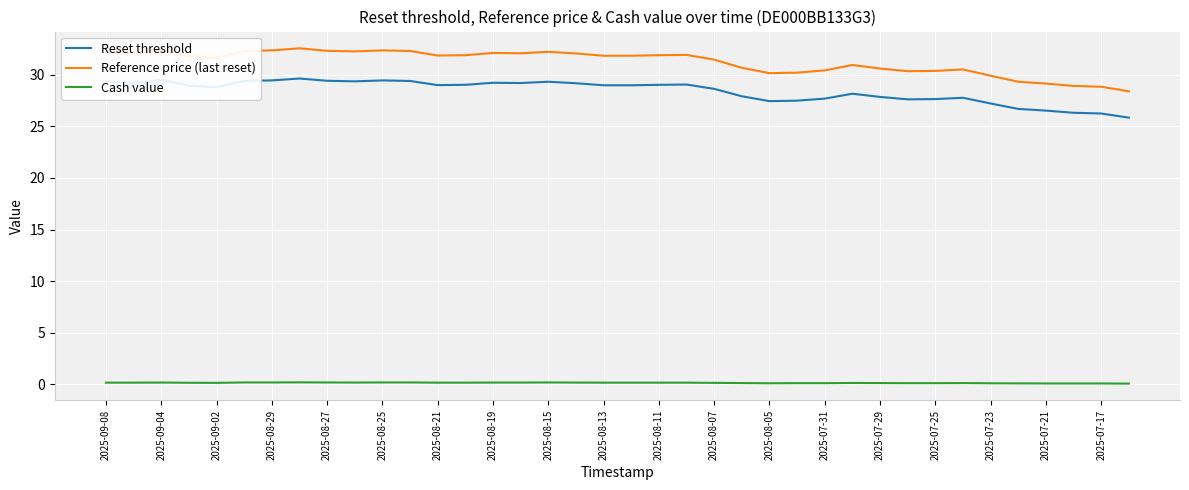

List the series in order of their peak value, lowest first.

Cash value, Reset threshold, Reference price (last reset)